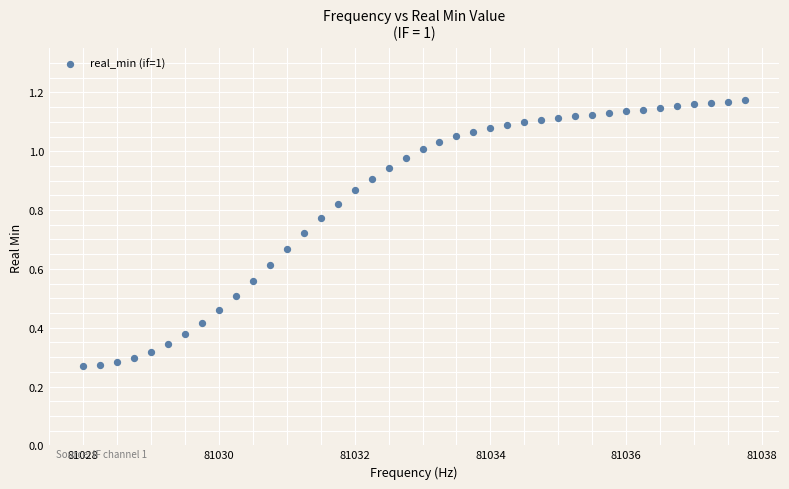

What is the range of X values (max minus min)?

9.8